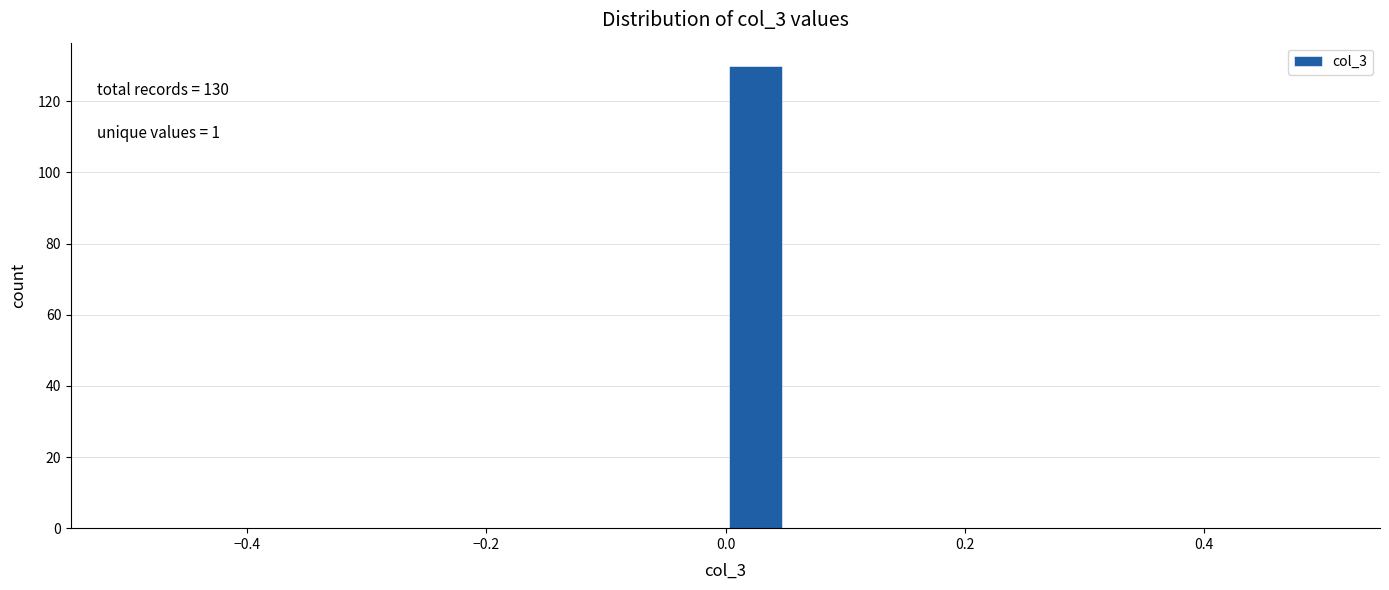

Read against the x-axis, roughly where is the centre of the tallest bar?

0.02